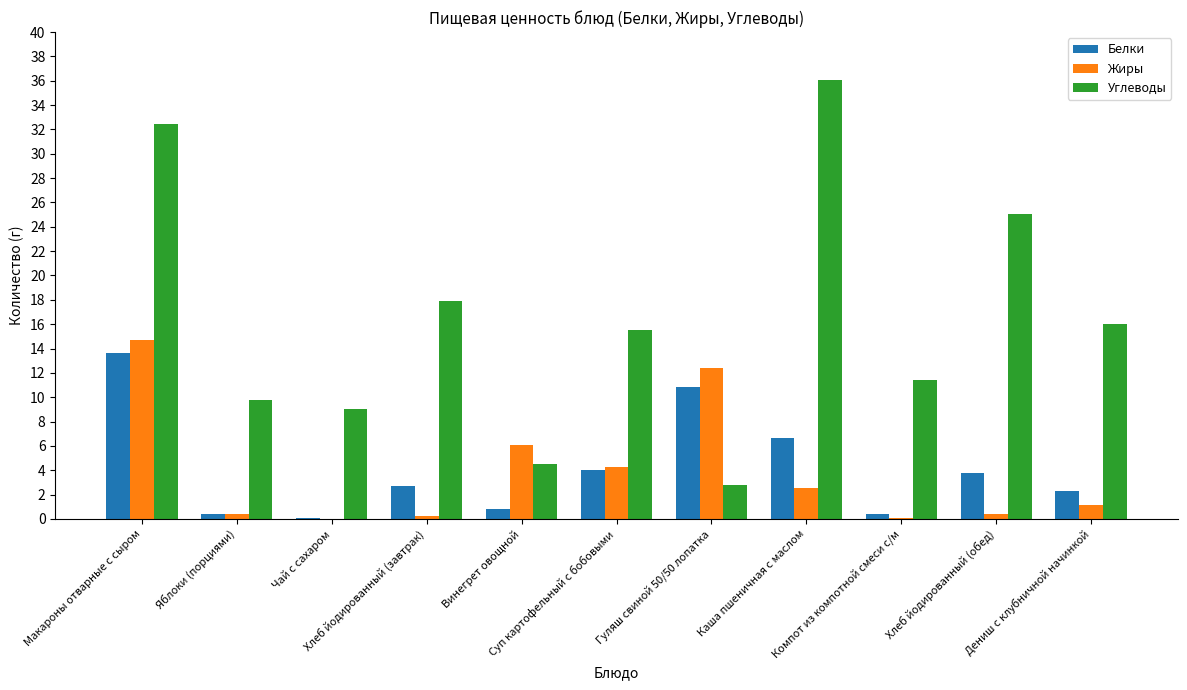

What is the greatest value displayed?

36.1